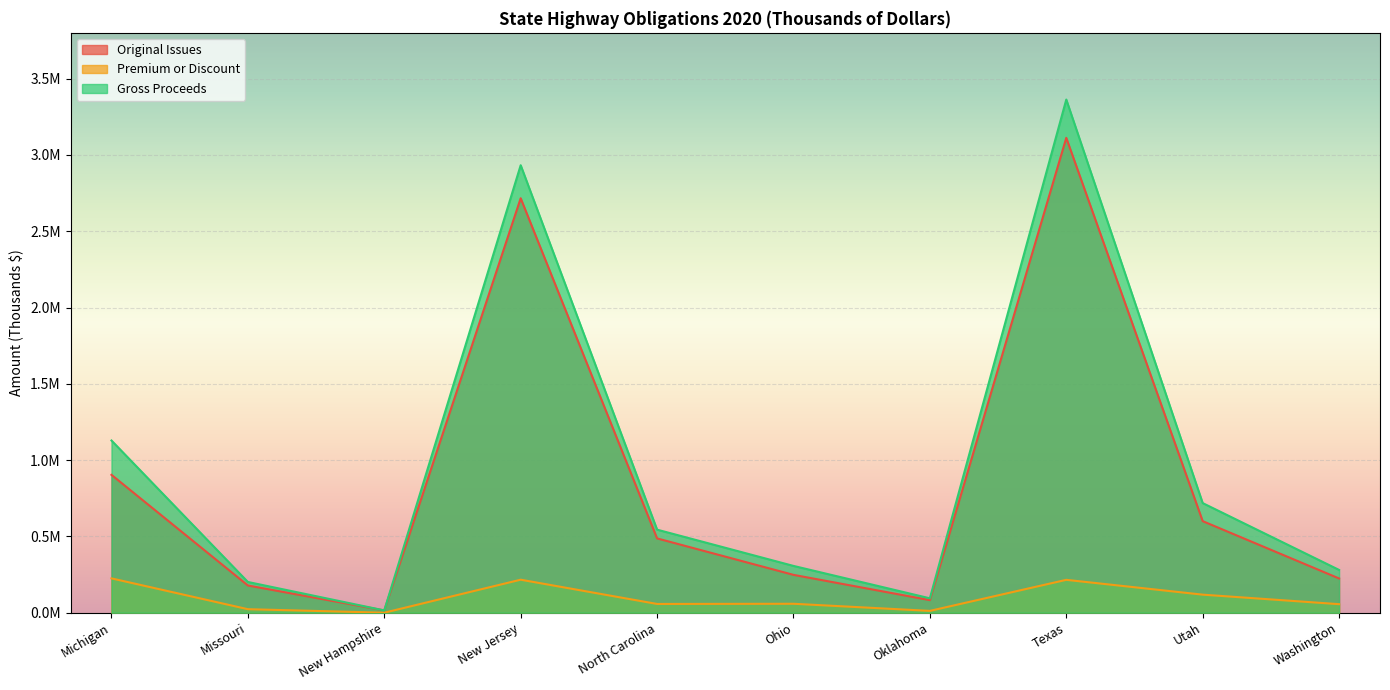

How many interior local valleys does the Gross Proceeds series have?

2